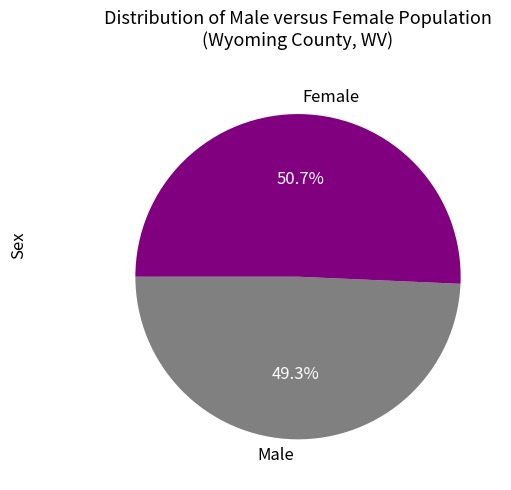

Count the number of slices in the pie.

2